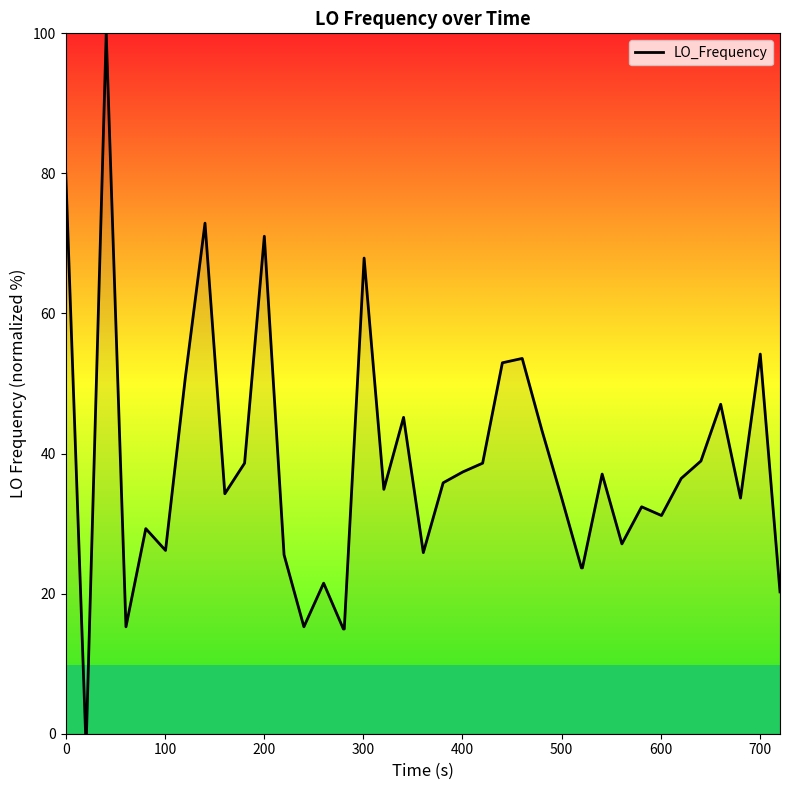

What is the greatest value displayed?

100.0